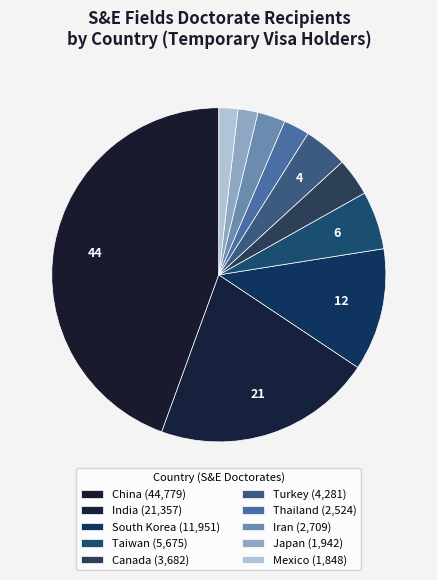

Which slice is the smallest?

Mexico